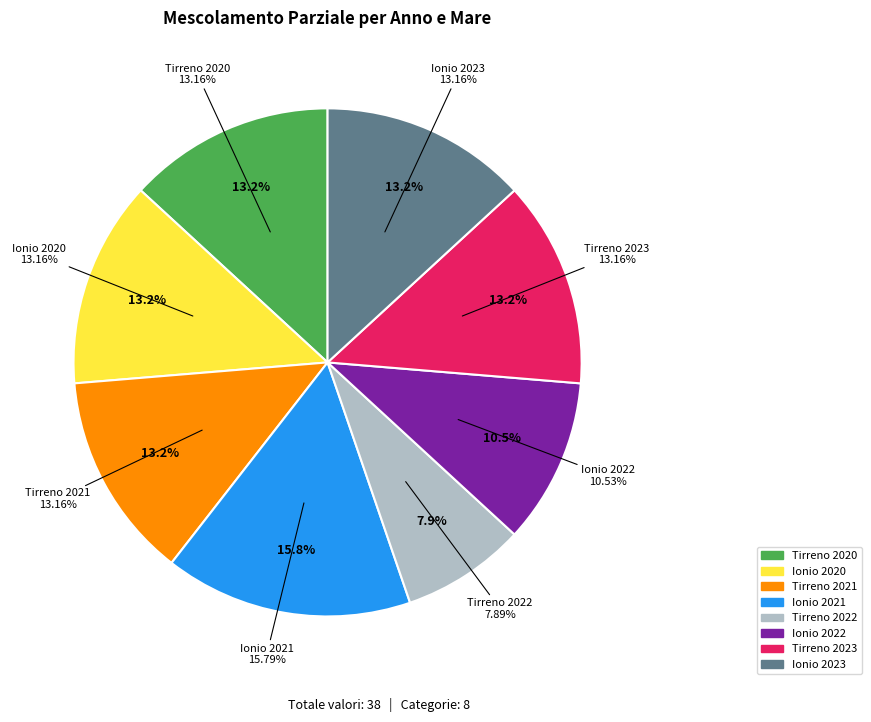

What is the smallest slice in the pie chart?

Tirreno 2022